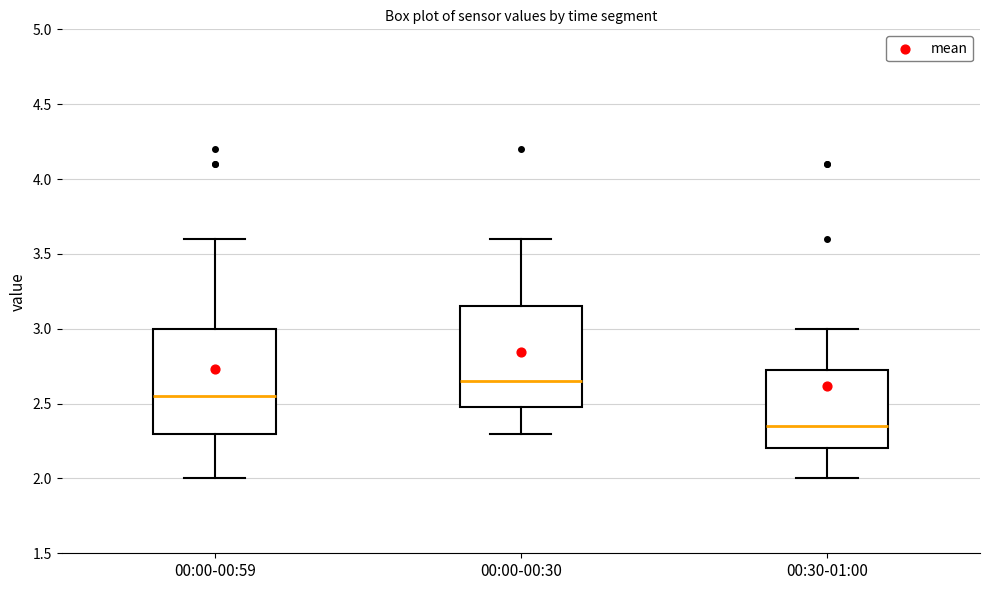

Reading left to right, read every box against the y-axis: the position of its median line, the range the box covers, and the ends of its whiskers. The values are not printed on the chart, so give them approximately, as read against the axis.

00:00-00:59: median 2.55, box 2.30 to 3.00, whiskers 2.00 to 3.60
00:00-00:30: median 2.65, box 2.50 to 3.15, whiskers 2.30 to 3.60
00:30-01:00: median 2.35, box 2.20 to 2.75, whiskers 2.00 to 3.00